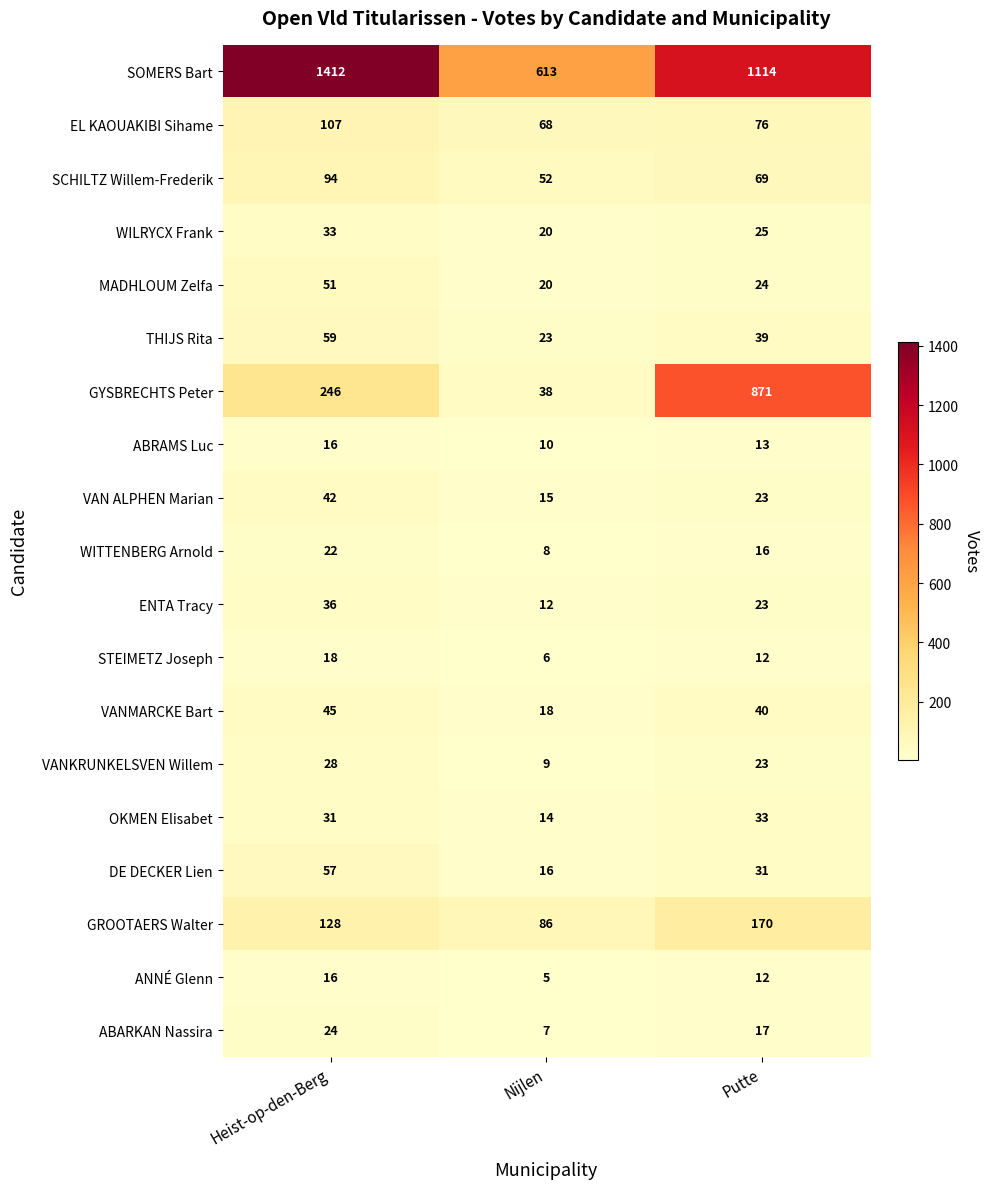

At how many categories does at least one series exceed 413?

3